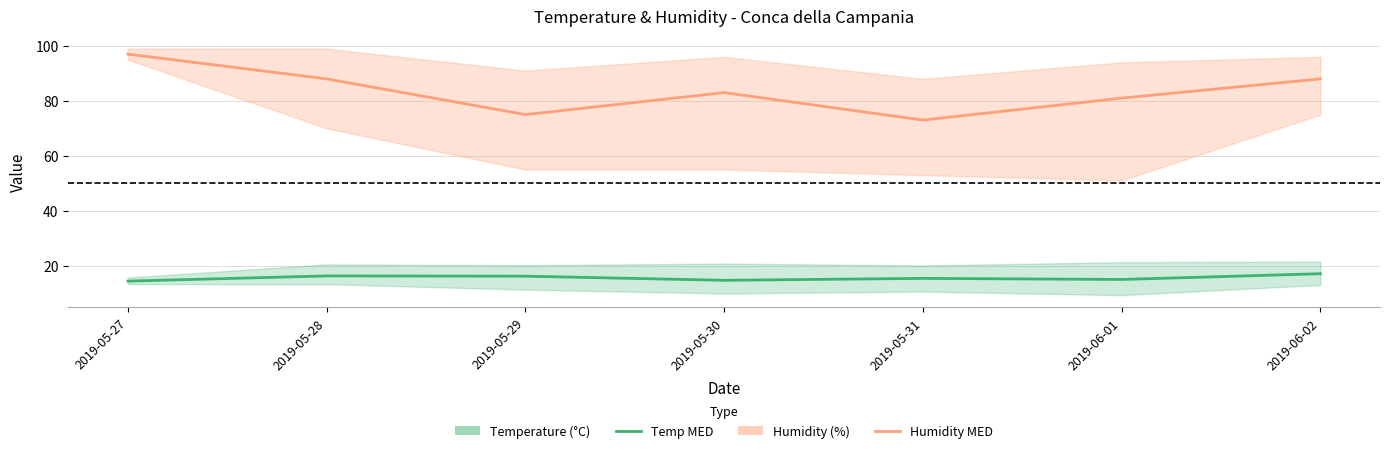

Is it true that Humidity MED equals 75.0 at 2019-05-29?

True